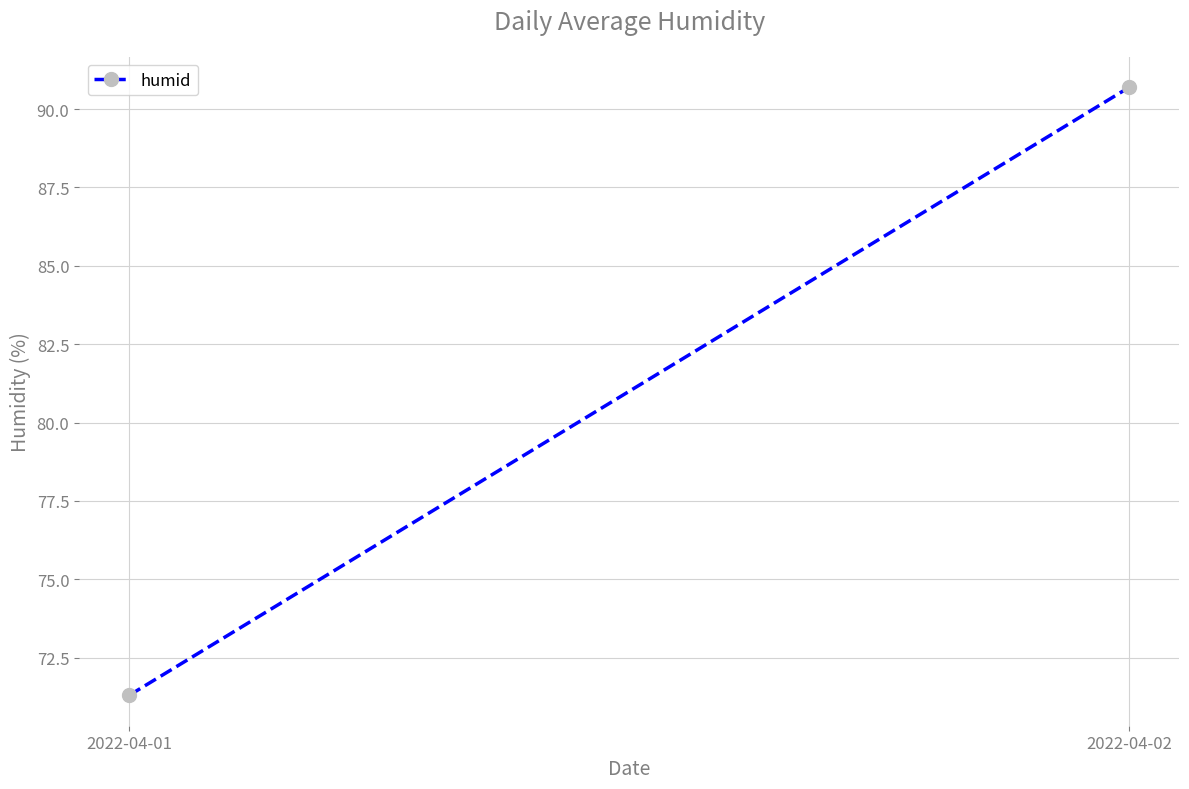

What is the value of the 1st point from the left?

71.3